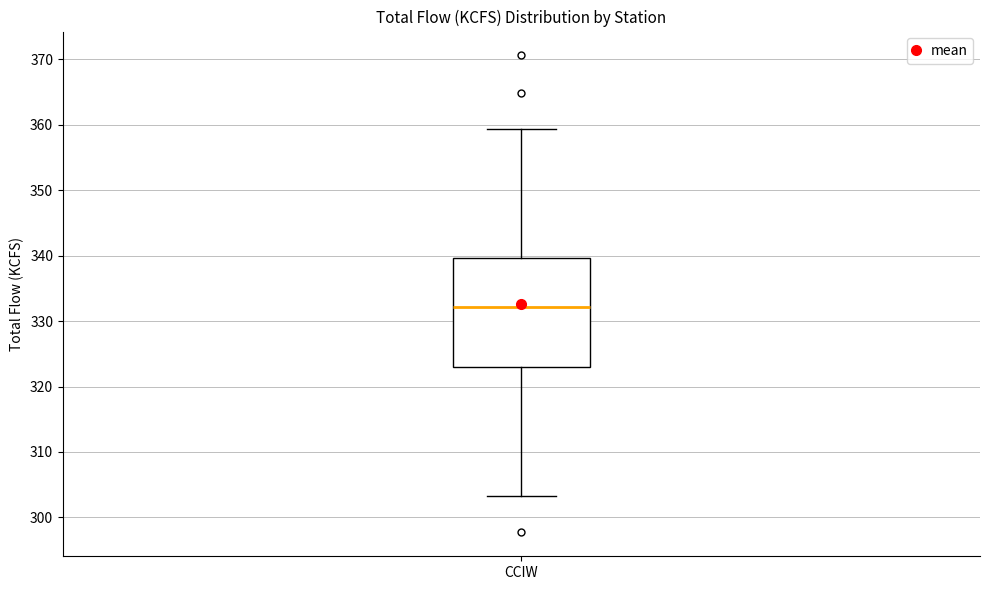

Where does the upper whisker of the box for CCIW end on the y-axis? The values are not printed on the chart, so give them approximately, as read against the axis.

359